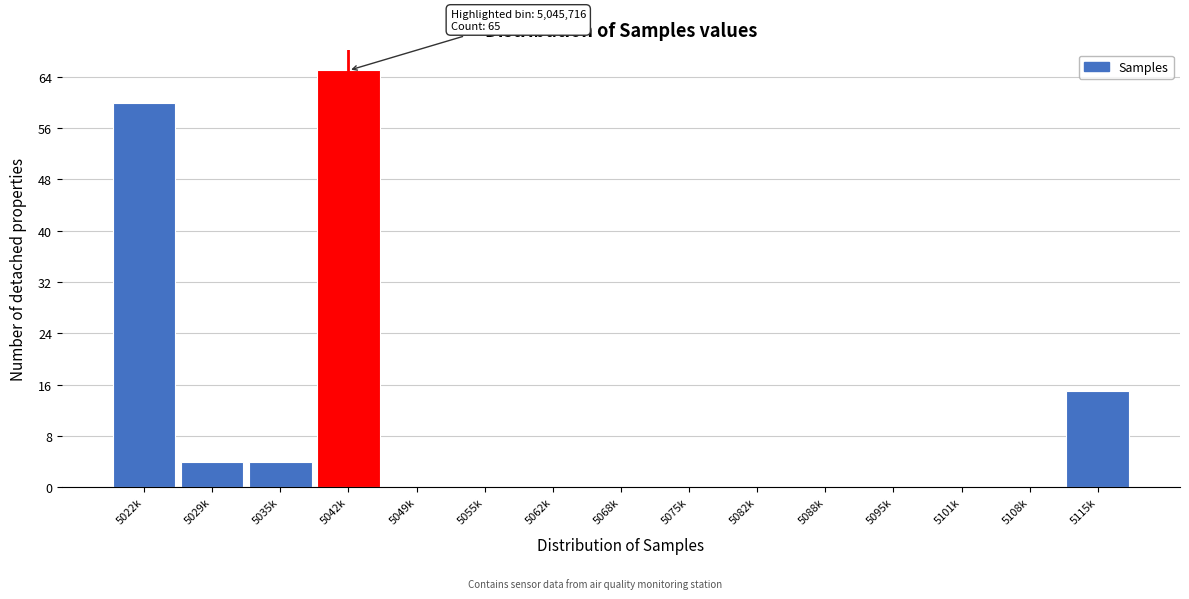

Reading left to right, what are all the values shown in this chart?

5022k=60	5029k=4	5035k=4	5042k=65	5049k=0	5055k=0	5062k=0	5068k=0	5075k=0	5082k=0	5088k=0	5095k=0	5101k=0	5108k=0	5115k=15